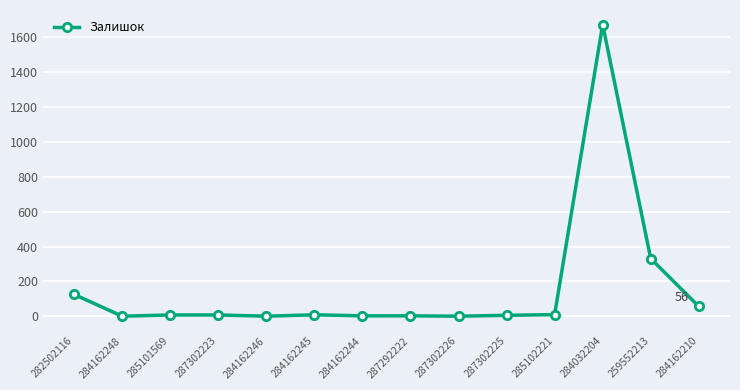

At which category does the chart reach its peak across all series?

284032204